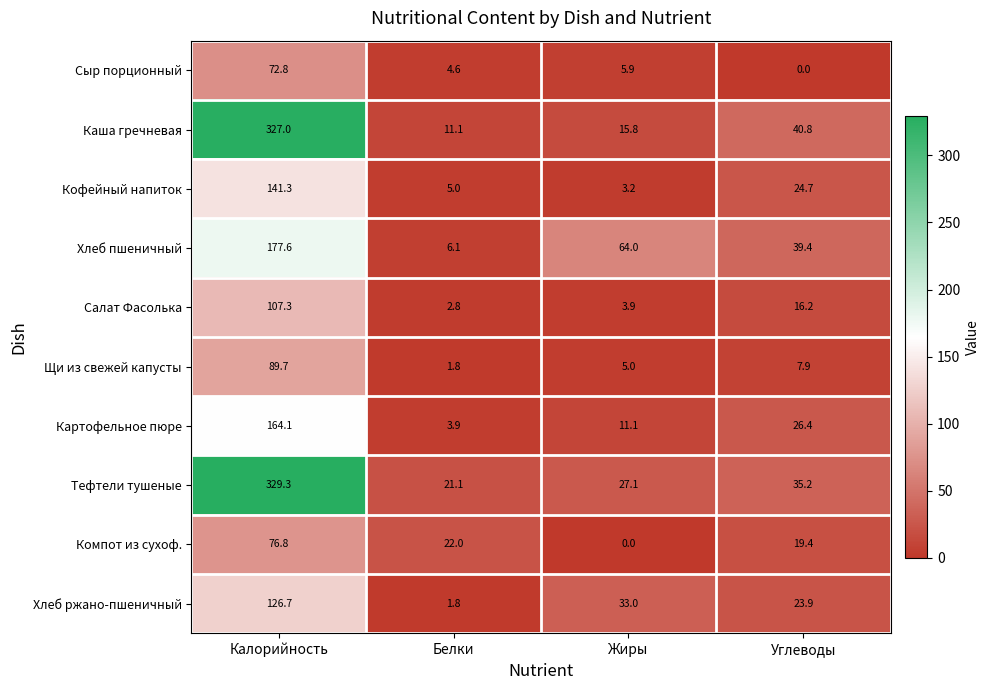

The value of Картофельное пюре at Белки is 3.9. True or false?

True